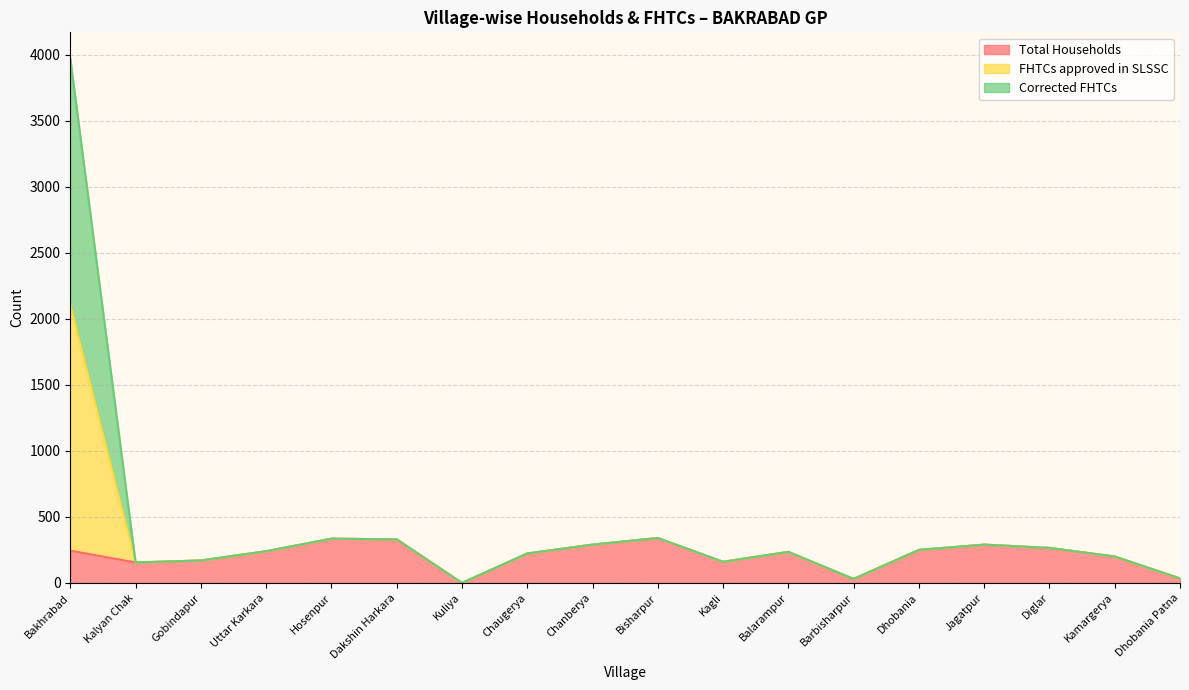

Is the value of FHTCs approved in SLSSC at Dakshin Harkara greater than the value of Total Households at Kuliya?

Yes